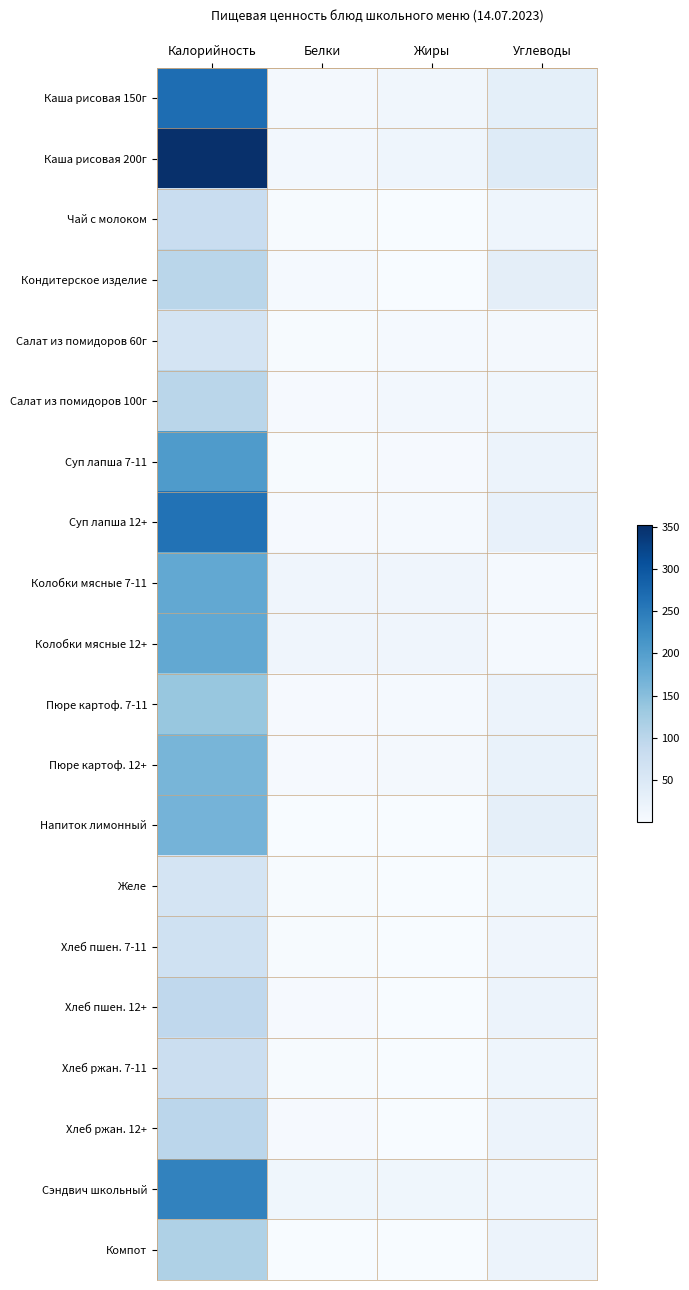

At how many categories does at least one series exceed 315?

1